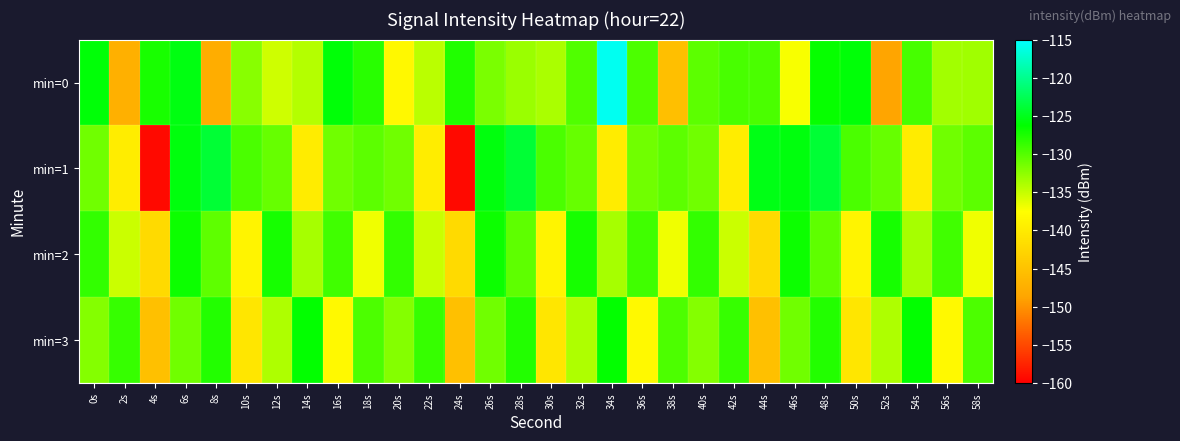

How many data points does each series have?

30